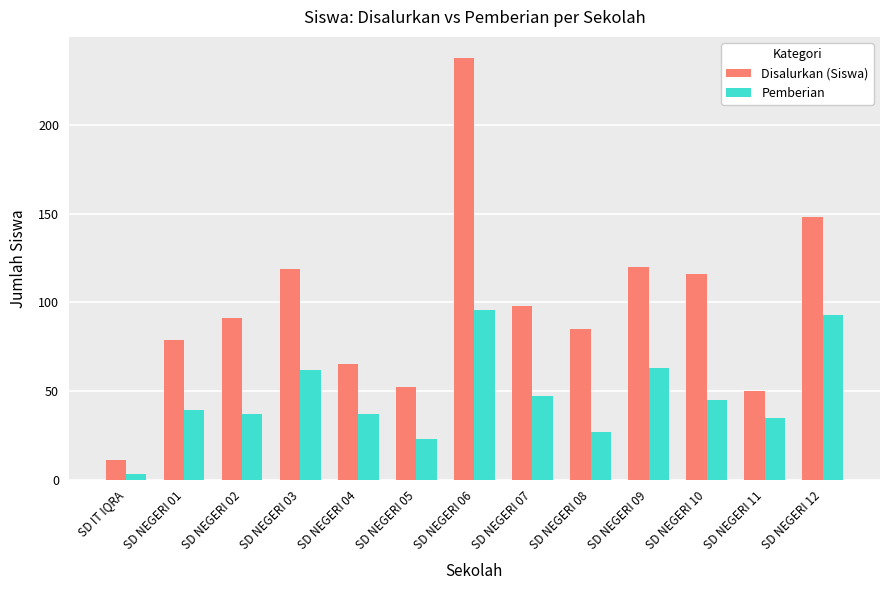

How many data points does each series have?

13